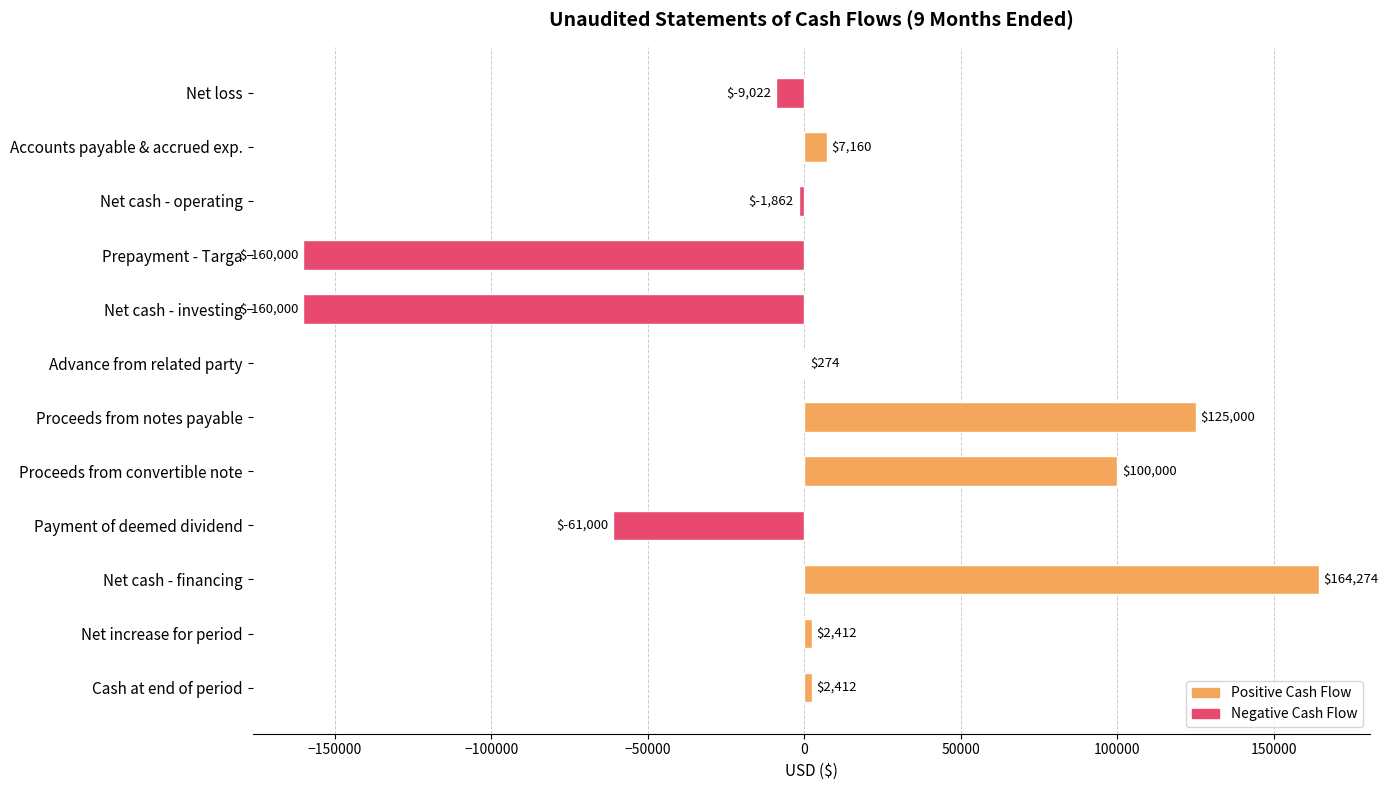

Are the bars horizontal?

Yes